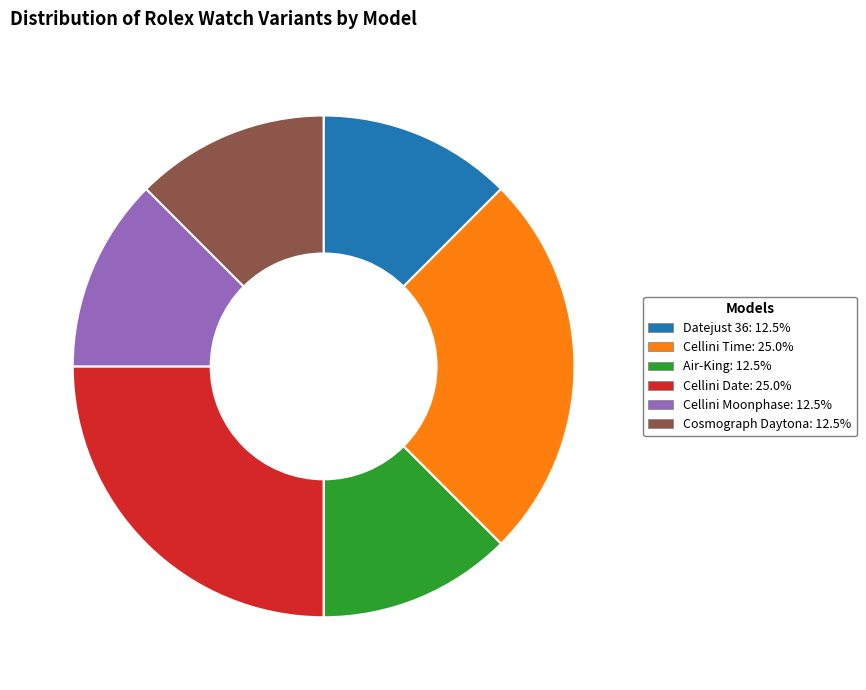

Is there any slice that represents more than half of the pie?

No